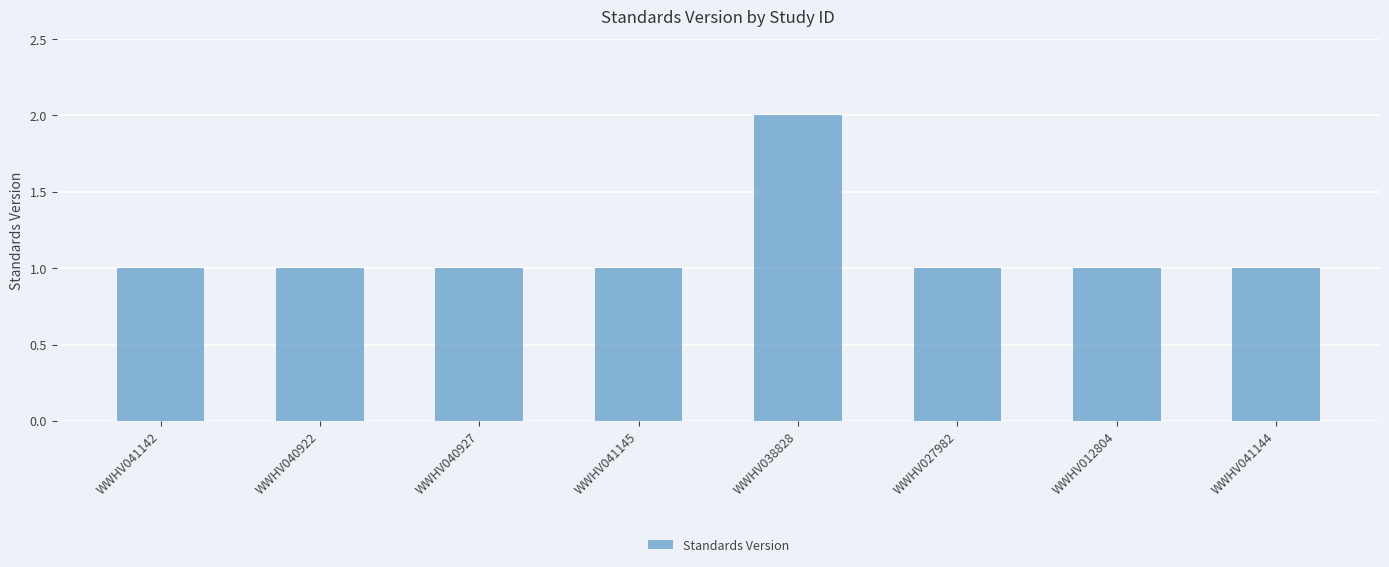

At which category does the chart reach its peak across all series?

WWHV038828